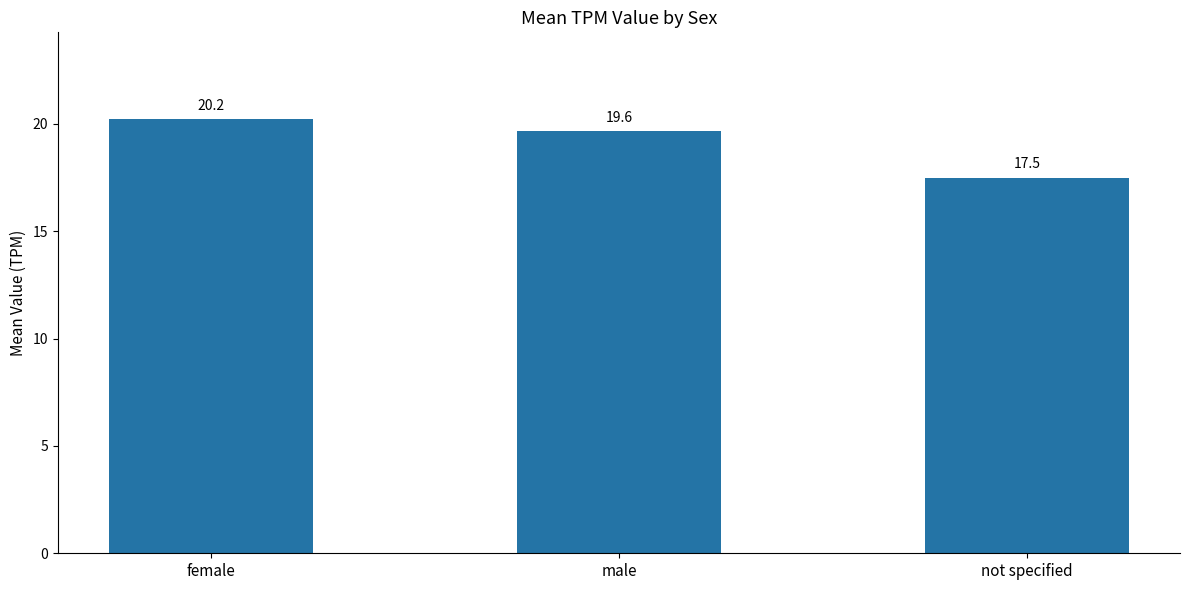

The value at male is 8.0. True or false?

False